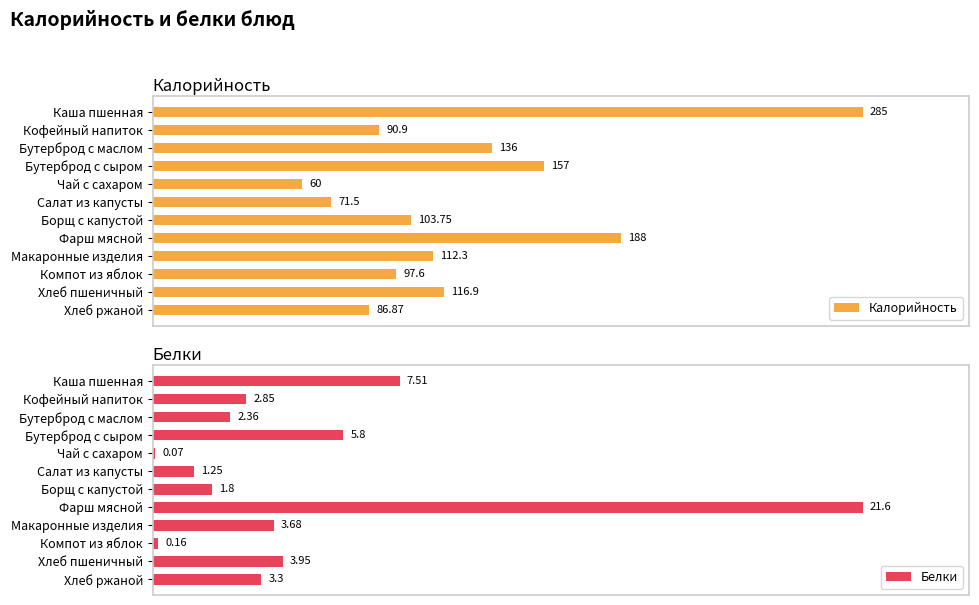

List the labels in order of Калорийность value, largest first.

Каша пшенная, Фарш мясной, Бутерброд с сыром, Бутерброд с маслом, Хлеб пшеничный, Макаронные изделия, Борщ с капустой, Компот из яблок, Кофейный напиток, Хлеб ржаной, Салат из капусты, Чай с сахаром